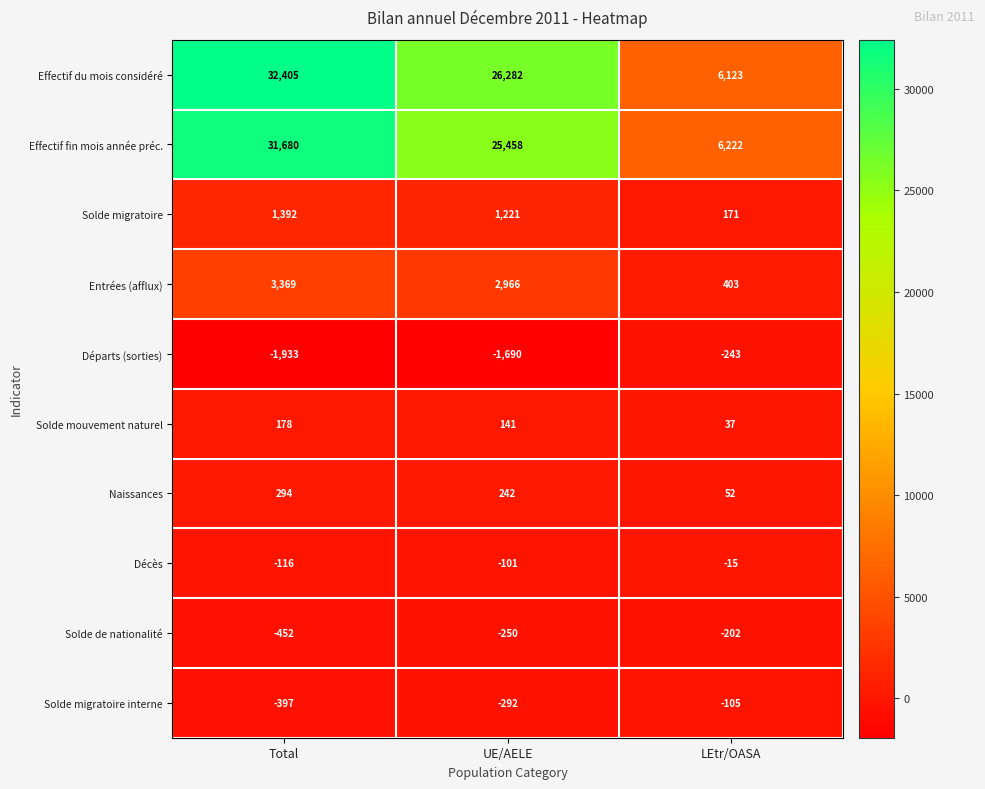

Rank the series at LEtr/OASA from highest to lowest value.

Effectif fin mois année préc., Effectif du mois considéré, Entrées (afflux), Solde migratoire, Naissances, Solde mouvement naturel, Décès, Solde migratoire interne, Solde de nationalité, Départs (sorties)